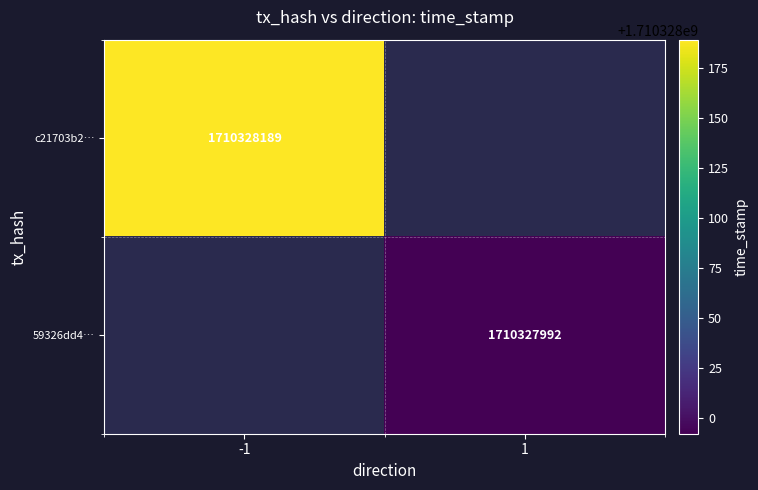

Reading left to right, extract all data points from this chart.

c21703b261c4be7e3bd01a164d94a057ee1bf8d: direction=-1	time_stamp=1710328189
59326dd4c30d0a7529888240f54057f68bc17fe: direction=1	time_stamp=1710327992